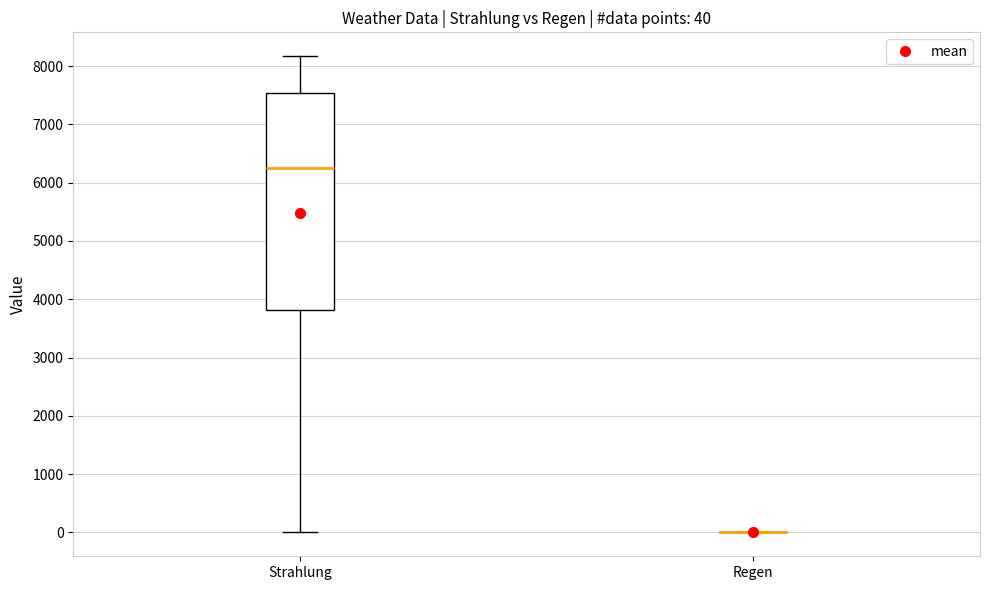

Which box is the tallest, from its lower edge to its upper edge?

Strahlung